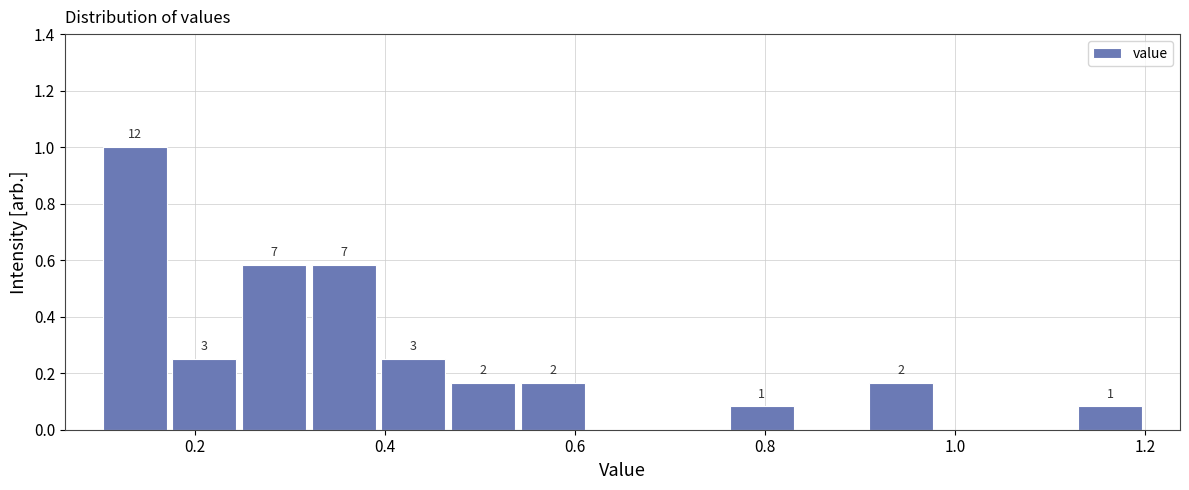

Read against the x-axis, roughly where is the centre of the tallest bar?

0.14